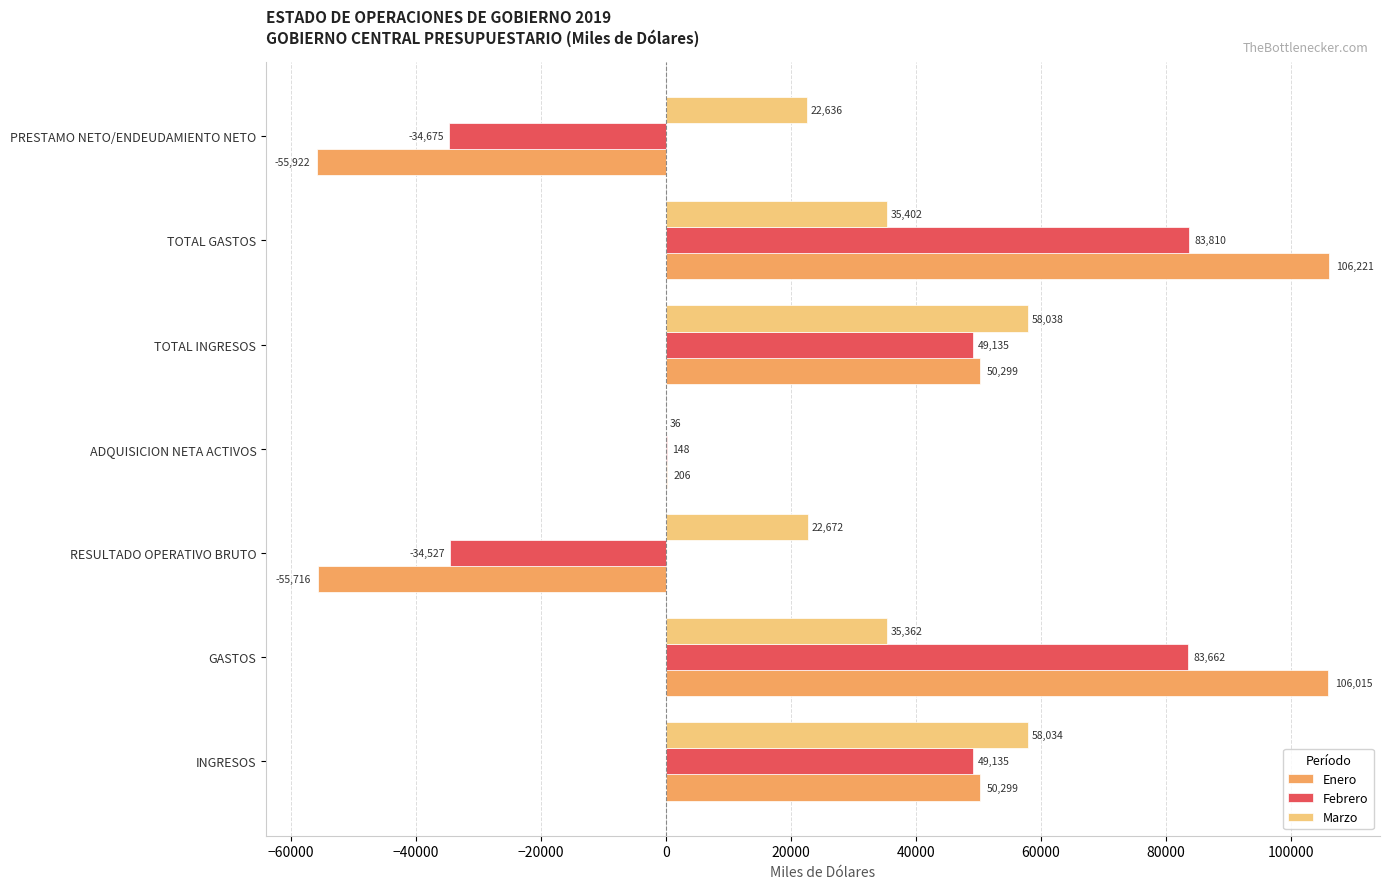

The Febrero series shows 82514 at TOTAL INGRESOS. True or false?

False